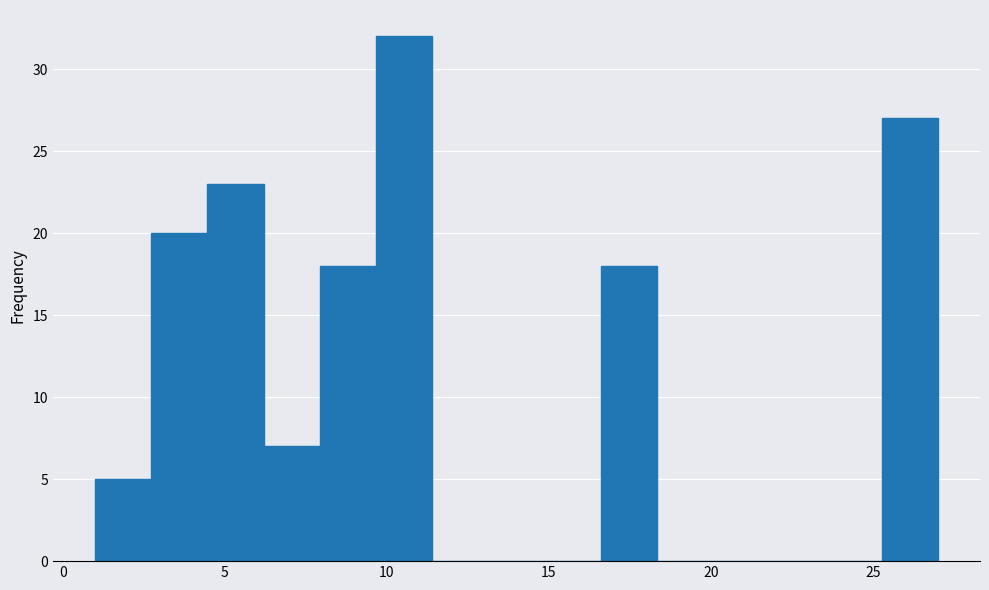

Read against the x-axis, roughly where is the centre of the tallest bar?

10.5